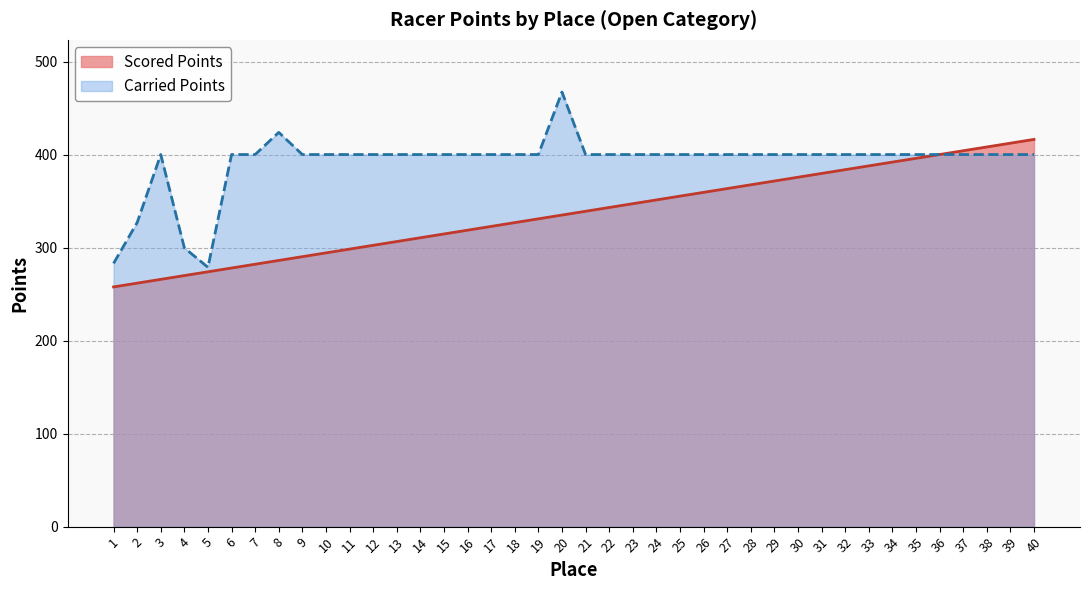

True or false: Carried Points and Scored Points intersect in this chart.

False